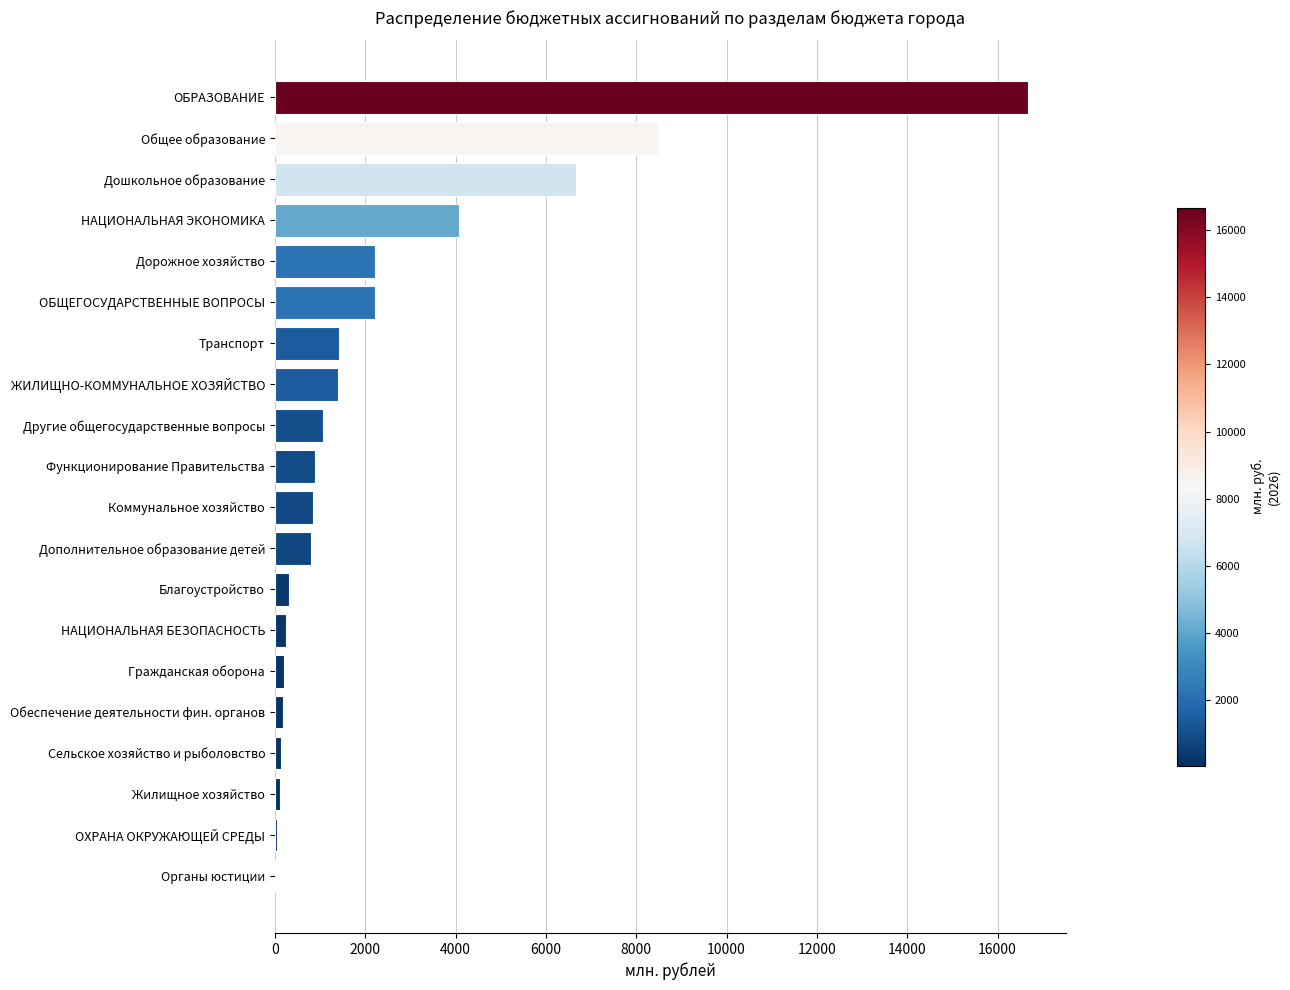

What is the sum of all values?

48094.6